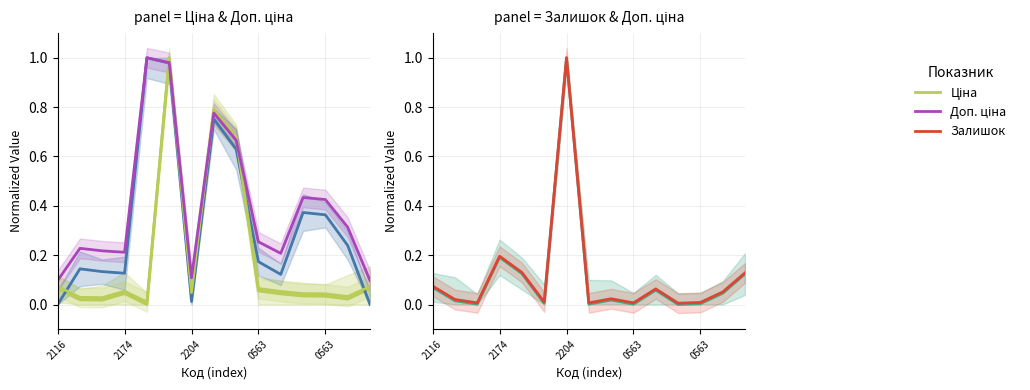

What is the total value across all series at 10?

0.3